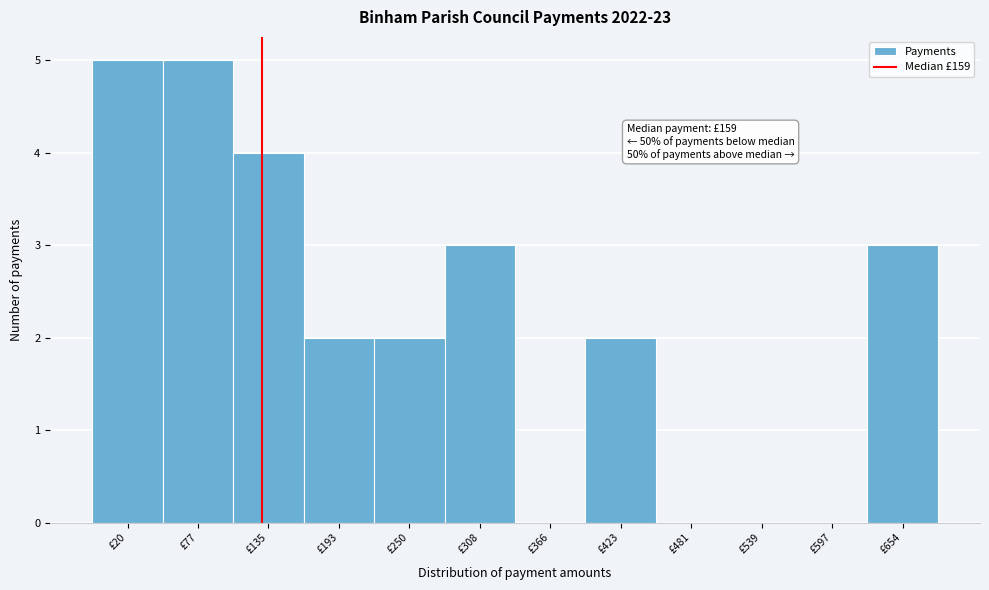

Reading left to right, transcribe all the data shown in this chart.

£20=5	£77=5	£135=4	£193=2	£250=2	£308=3	£366=0	£423=2	£481=0	£539=0	£597=0	£654=3